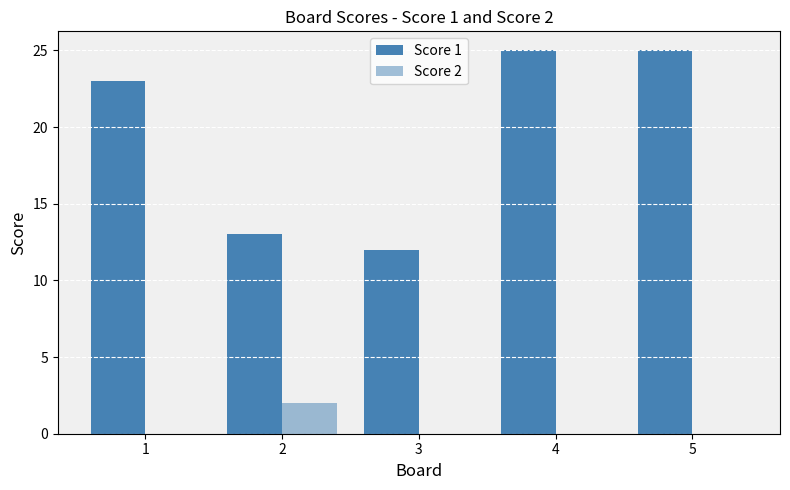

What is the difference between the highest and lowest values at 5?

25